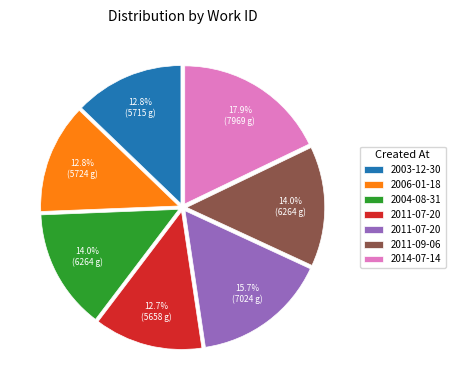

Is there a majority slice in this chart?

No